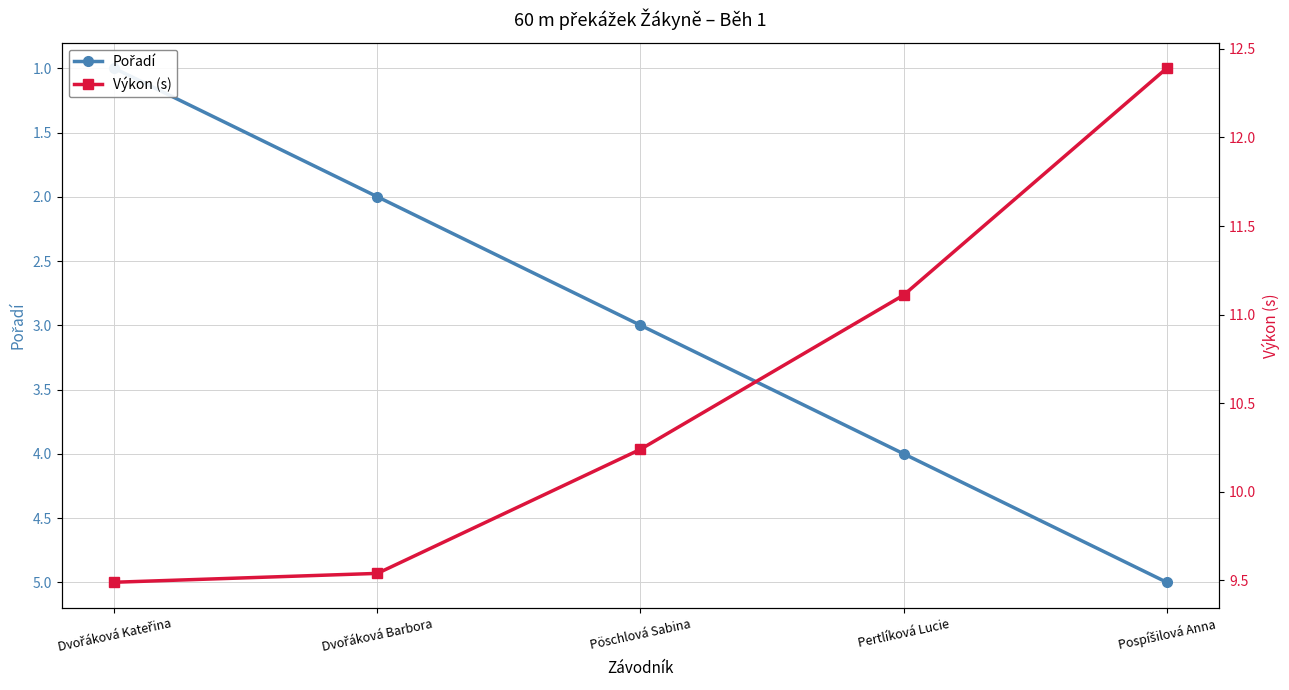

Does the chart display data point markers on the line(s)?

Yes